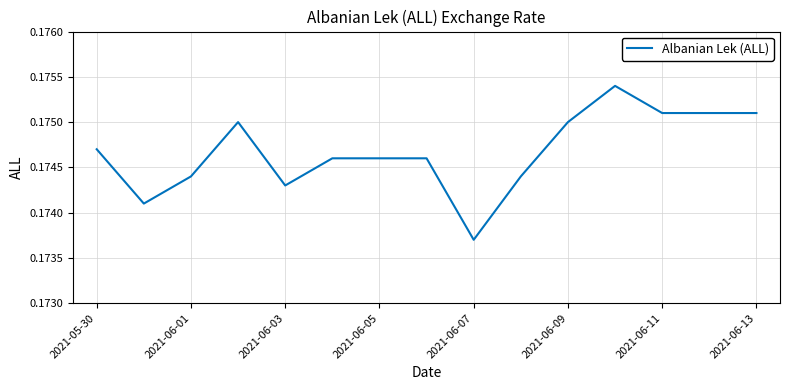

How many lines are shown in the chart?

1